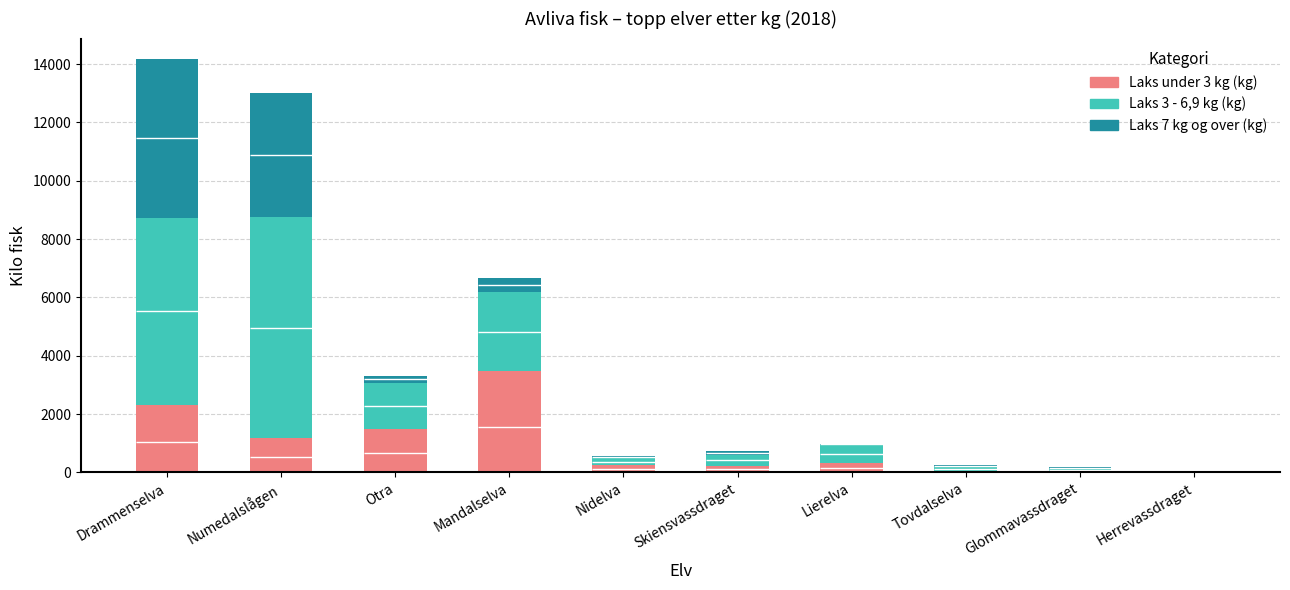

What is the sum of the Laks under 3 kg (kg) values at Nidelva and Tovdalselva?

294